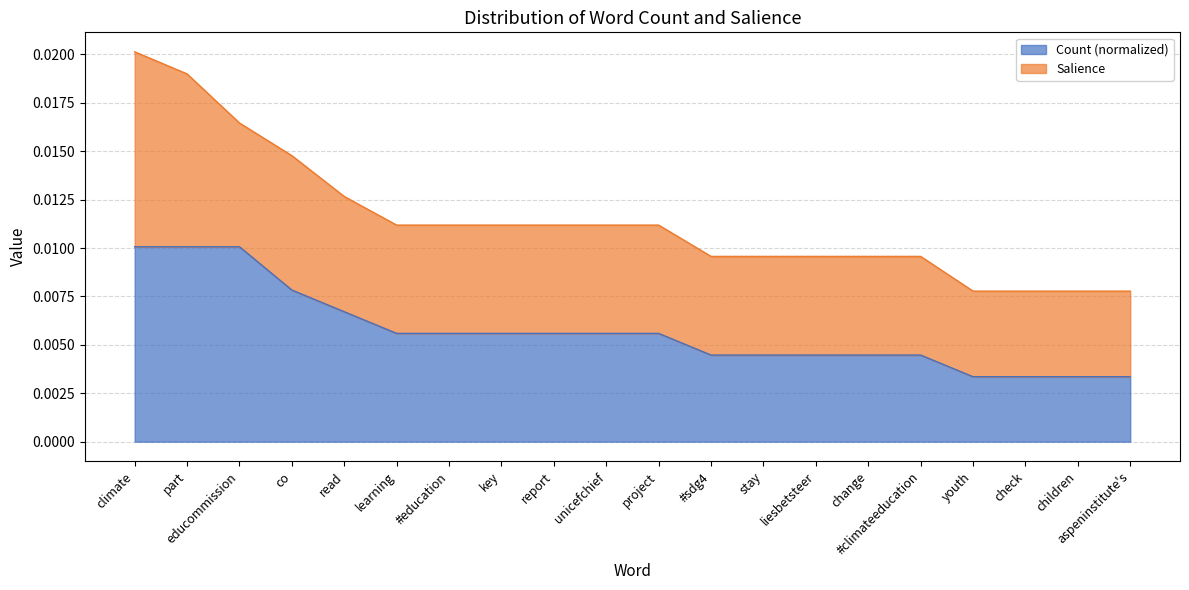

What is the label of the 3rd point from the left?

educommission